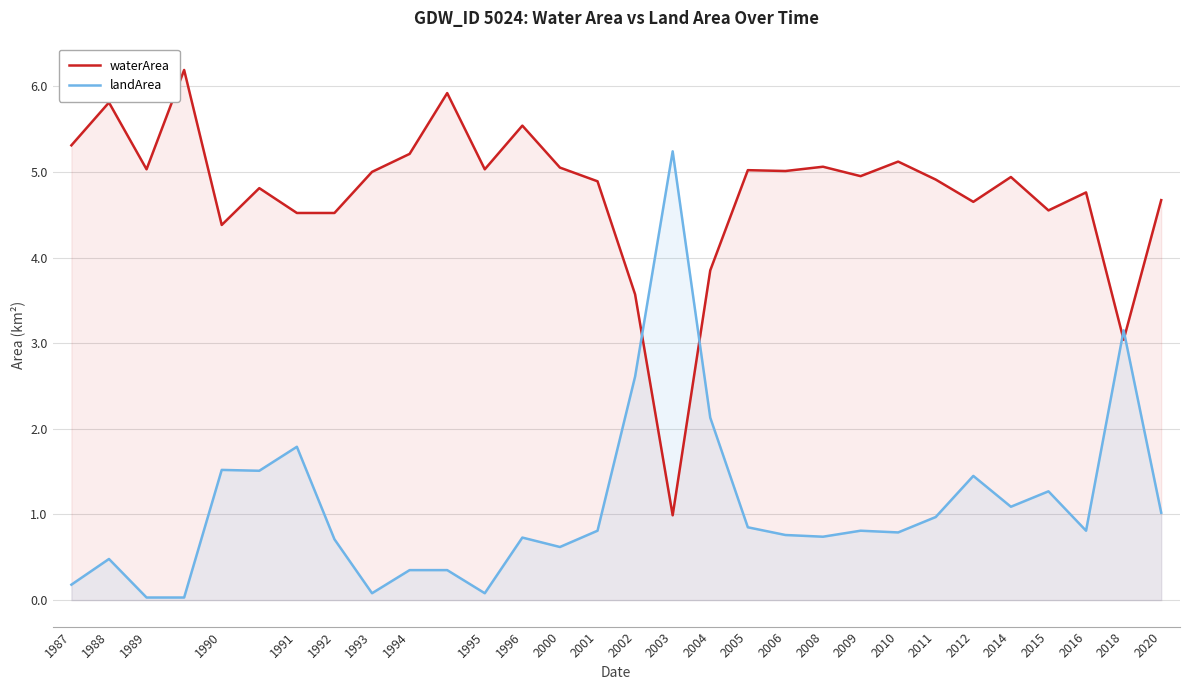

The value of landArea at 2003 is 1.0. True or false?

False